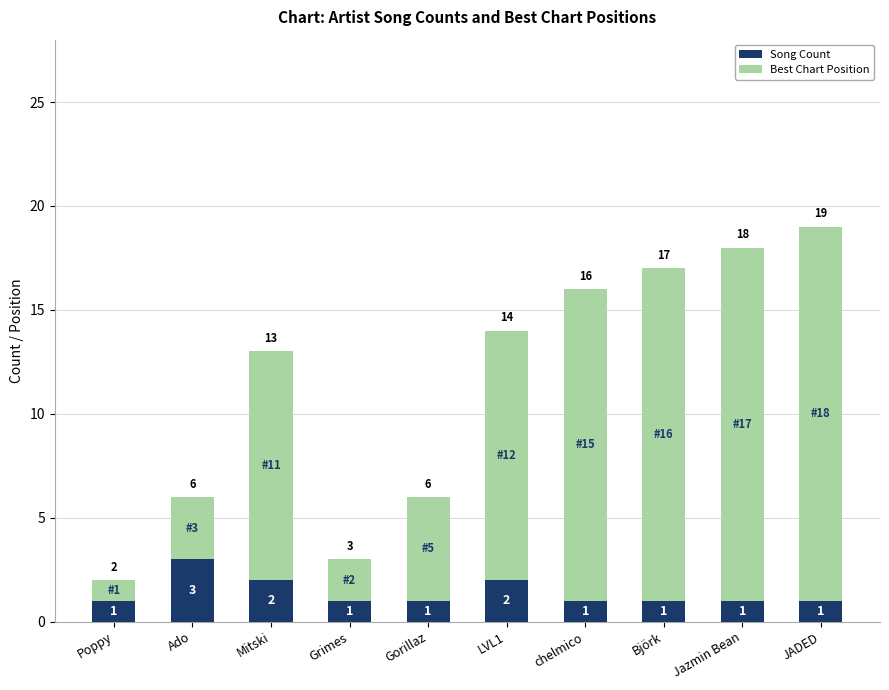

Reading left to right, list the values for the Song Count series.

1	3	2	1	1	2	1	1	1	1